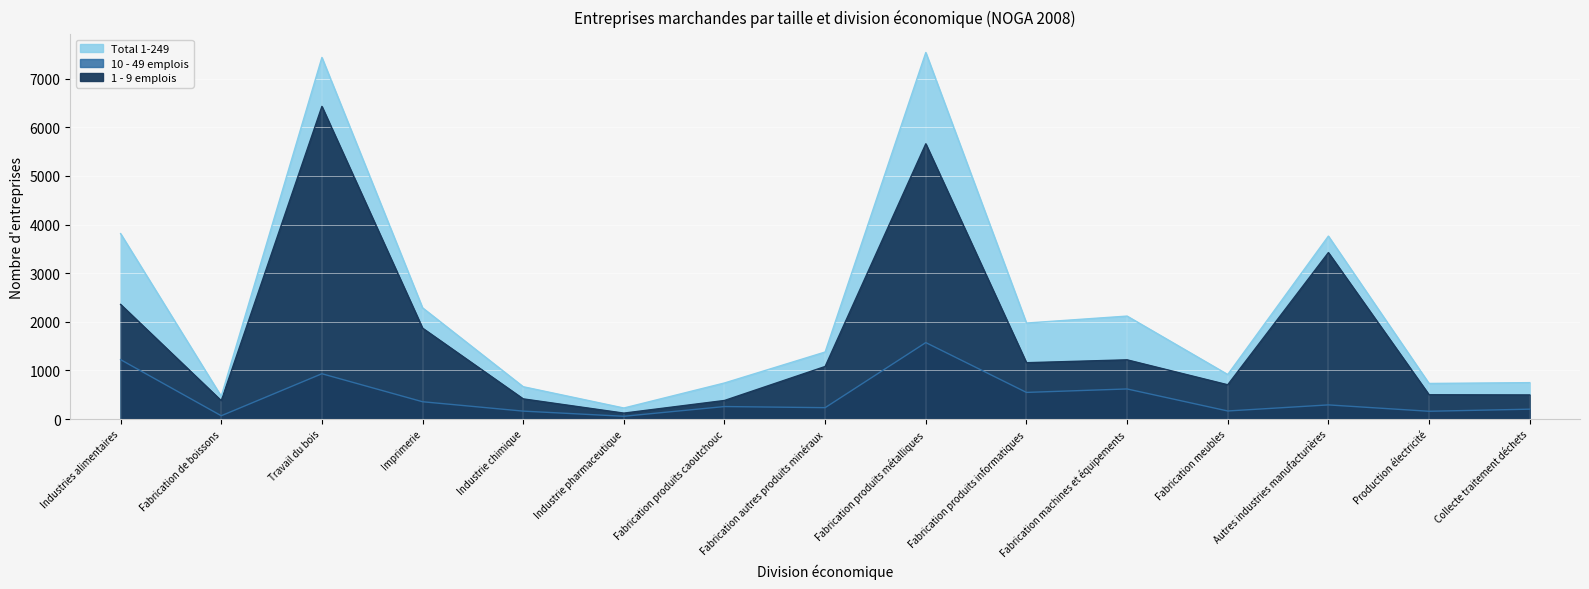

Reading left to right, extract all data points from this chart.

1 - 9 emplois: Industries alimentaires=2358	Fabrication de boissons=378	Travail du bois=6431	Imprimerie=1870	Industrie chimique=415	Industrie pharmaceutique=122	Fabrication produits caoutchouc=382	Fabrication autres produits minéraux=1081	Fabrication produits métalliques=5662	Fabrication produits informatiques=1159	Fabrication machines et équipements=1218	Fabrication meubles=705	Autres industries manufacturières=3424	Production électricité=500	Collecte traitement déchets=496
10 - 49 emplois: Industries alimentaires=1222	Fabrication de boissons=68	Travail du bois=932	Imprimerie=356	Industrie chimique=163	Industrie pharmaceutique=57	Fabrication produits caoutchouc=257	Fabrication autres produits minéraux=234	Fabrication produits métalliques=1573	Fabrication produits informatiques=548	Fabrication machines et équipements=619	Fabrication meubles=166	Autres industries manufacturières=291	Production électricité=160	Collecte traitement déchets=203
Total 1-249: Industries alimentaires=3814	Fabrication de boissons=467	Travail du bois=7438	Imprimerie=2288	Industrie chimique=665	Industrie pharmaceutique=227	Fabrication produits caoutchouc=742	Fabrication autres produits minéraux=1379	Fabrication produits métalliques=7540	Fabrication produits informatiques=1975	Fabrication machines et équipements=2118	Fabrication meubles=916	Autres industries manufacturières=3763	Production électricité=732	Collecte traitement déchets=749